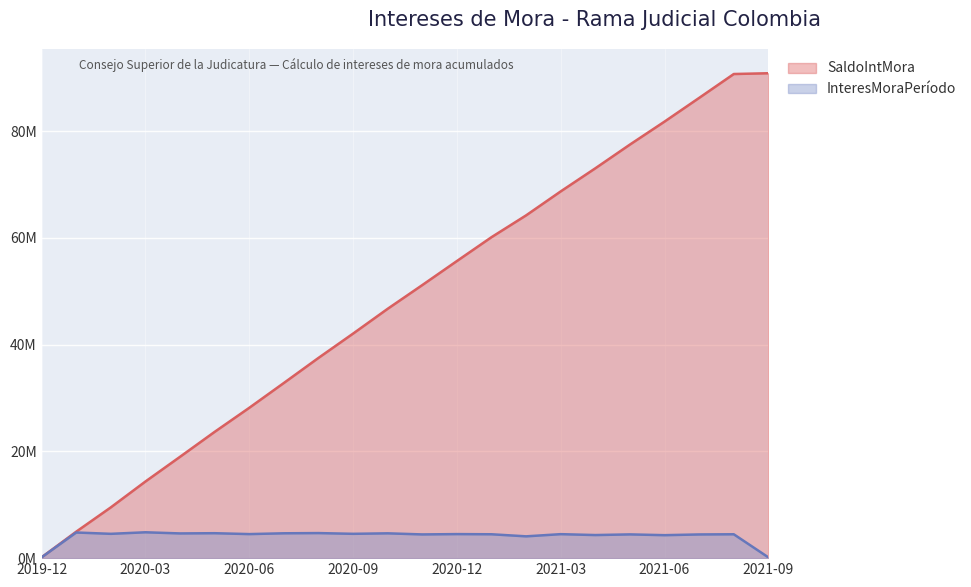

Between 2021-04-30 and 2021-09-01, which series saw the biggest shift?

SaldoIntMora